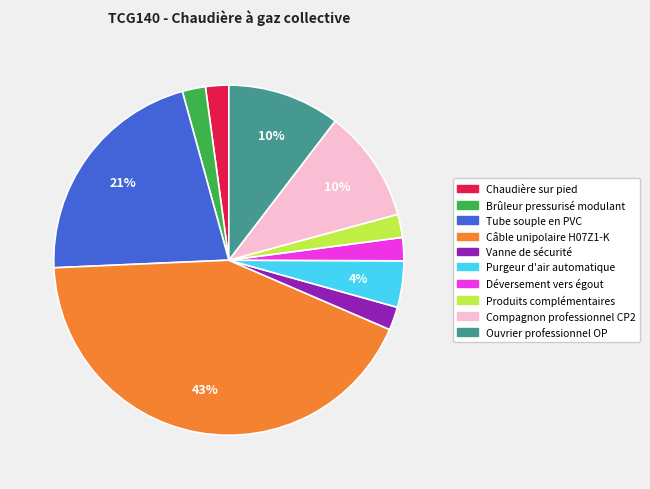

How many segments does this pie chart have?

10